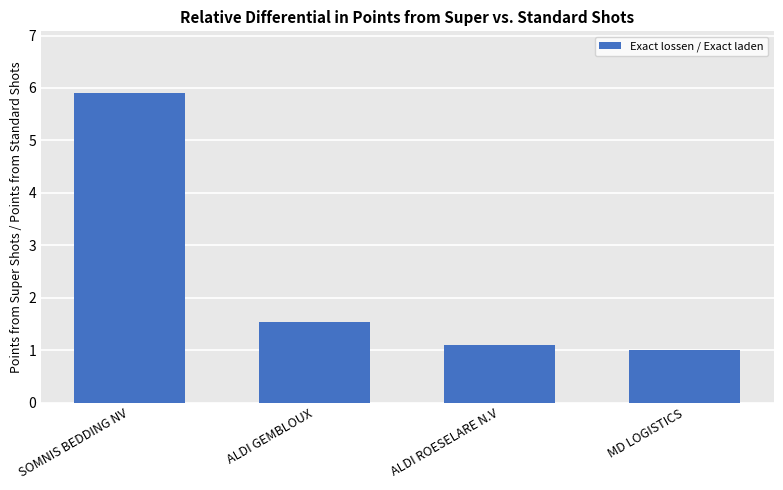

List the labels in order of value, largest first.

SOMNIS BEDDING NV, ALDI GEMBLOUX, ALDI ROESELARE N.V, MD LOGISTICS